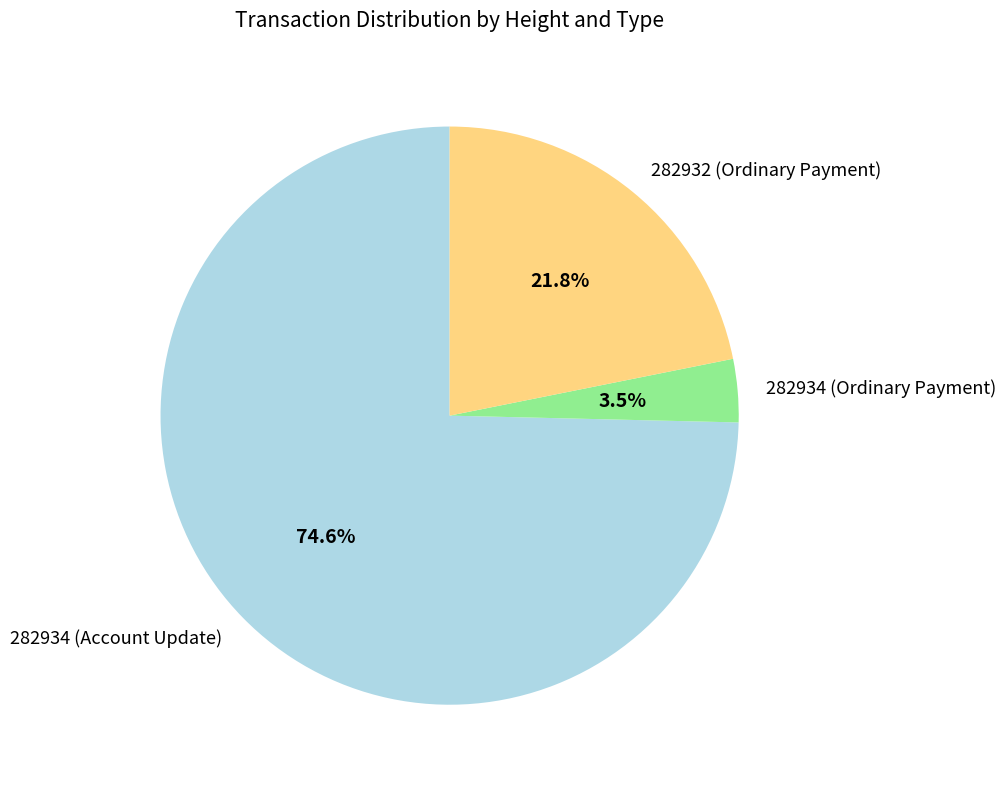

Count the number of slices in the pie.

3